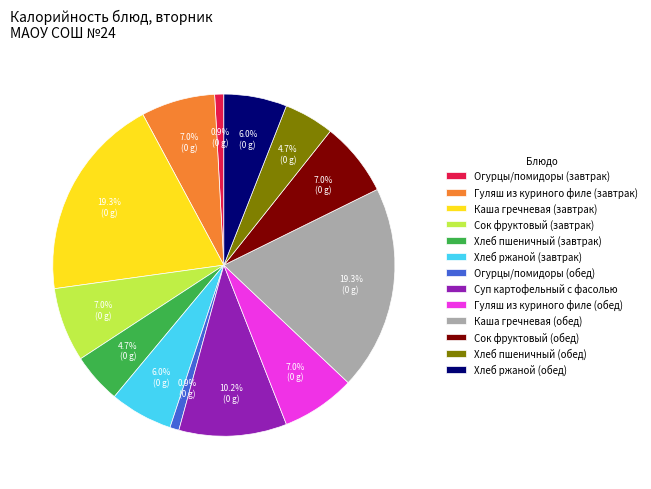

Do Хлеб пшеничный (завтрак) and Гуляш из куриного филе (завтрак) together represent more than half of the pie?

No